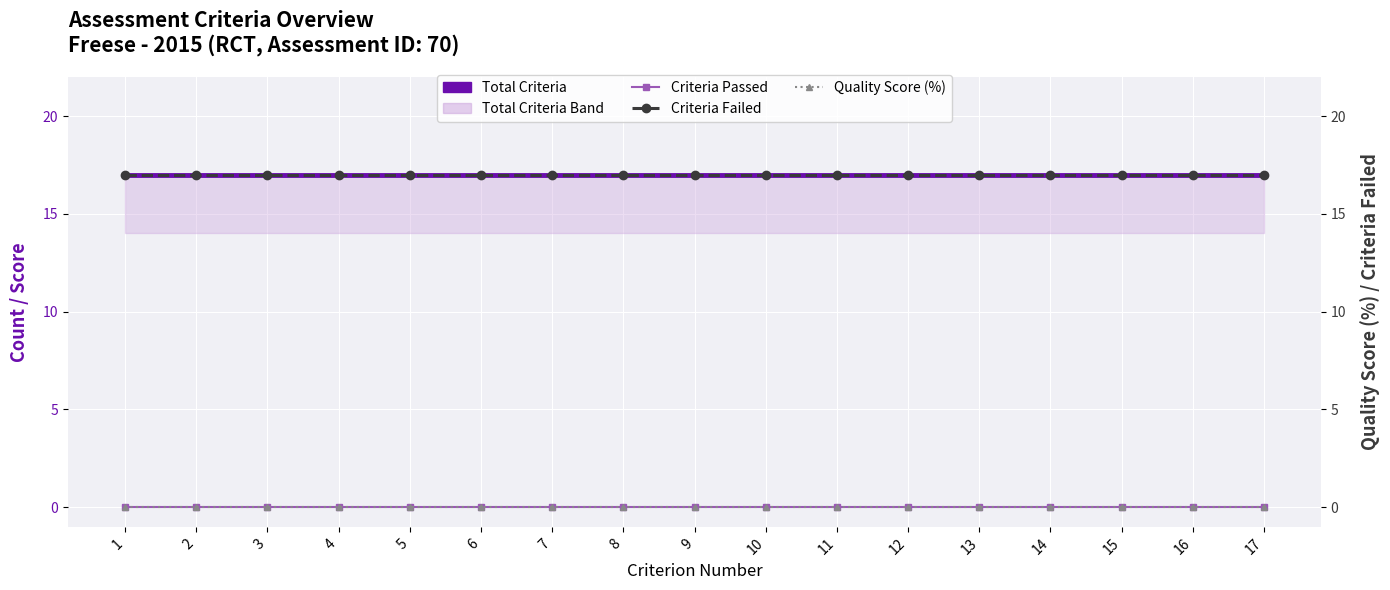

True or false: Quality Score (%) has more than 1 points higher than both neighbors.

False